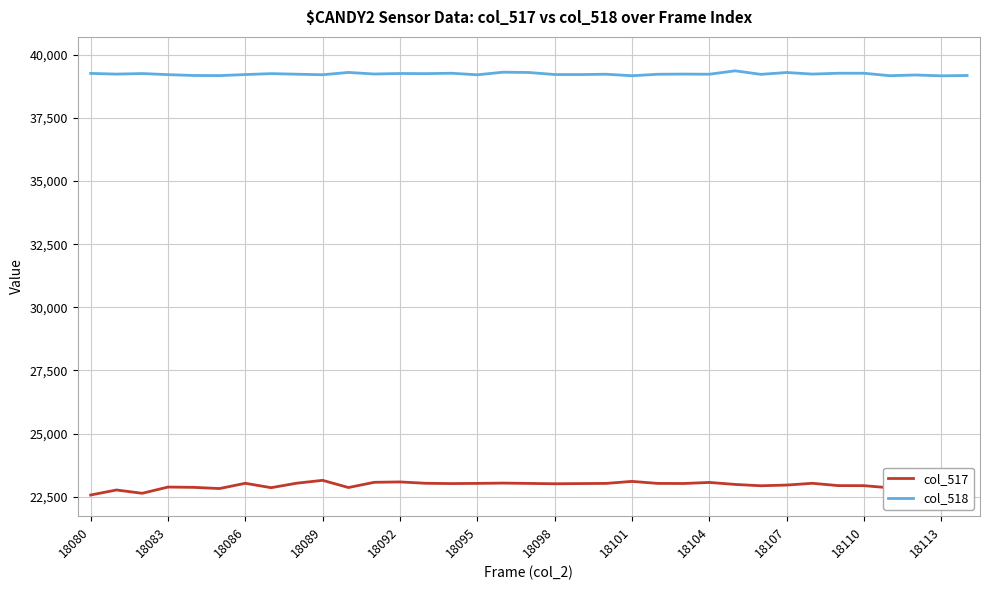

What is the average value of the col_517 series?

22973